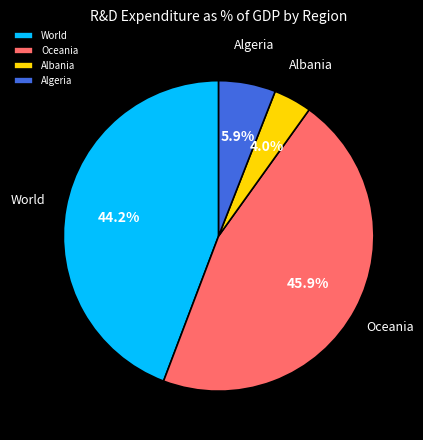

Does any single category account for the majority?

No